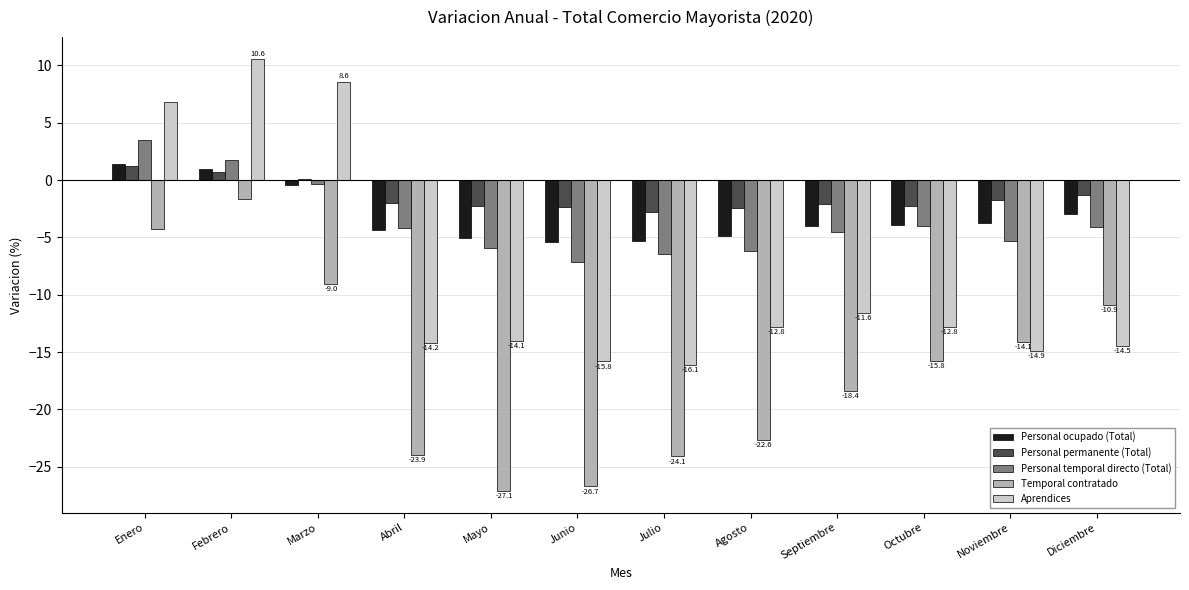

Which series has the largest total across all categories?

Personal permanente (Total)